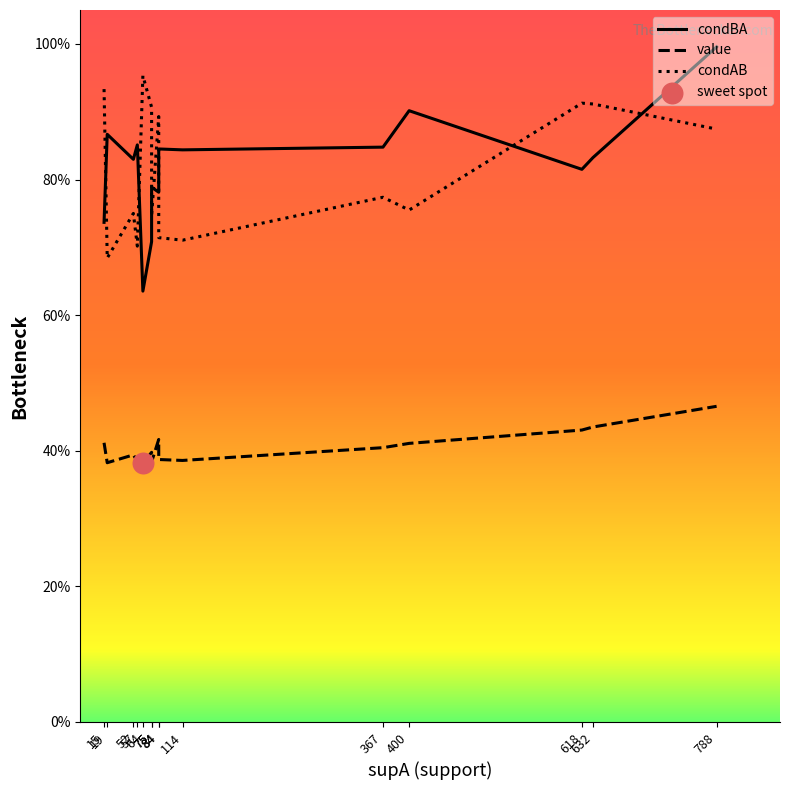

Which series contains the lowest Y value?

value